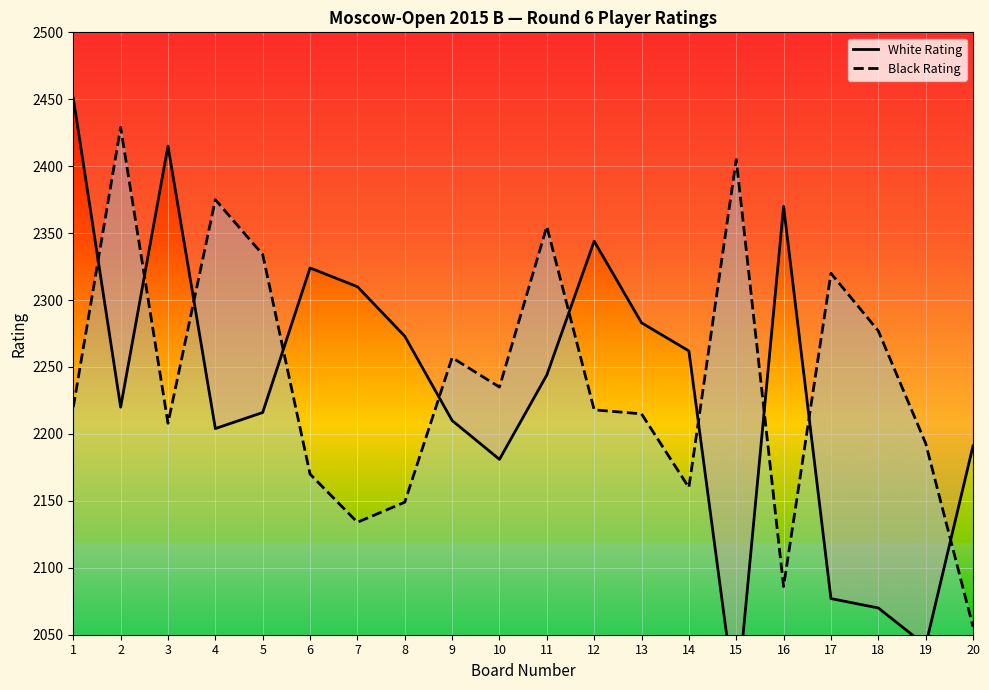

What is the average value of the White Rating series?

2234